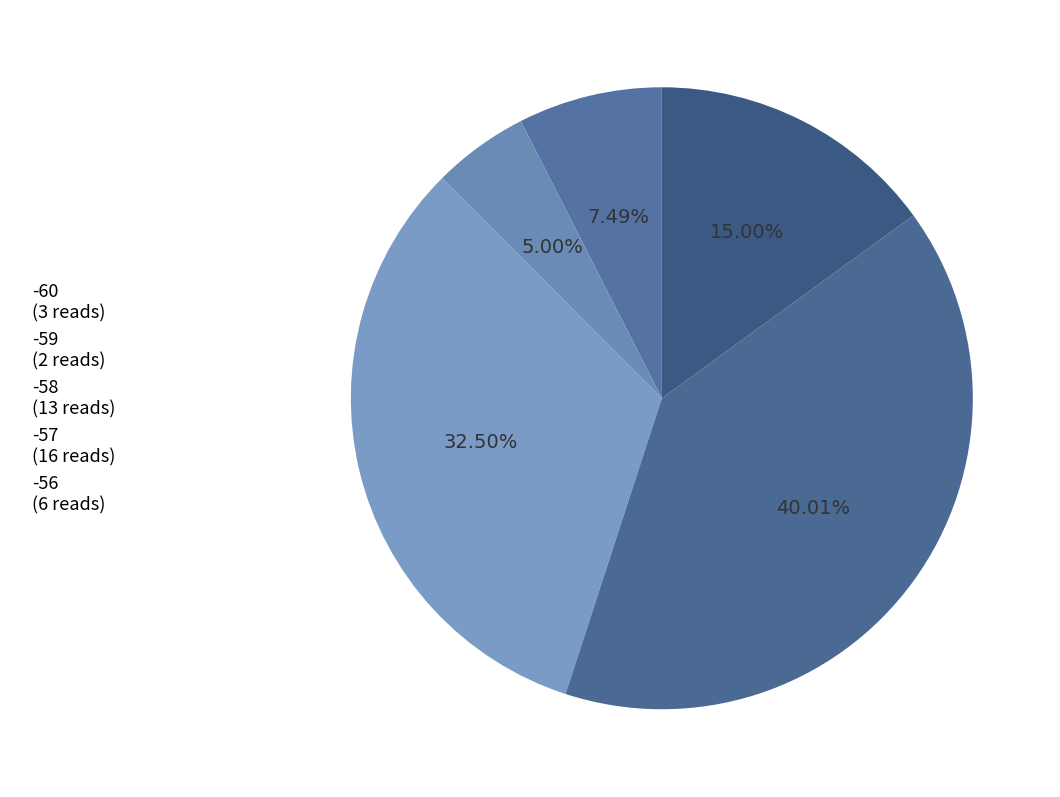

How many segments does this pie chart have?

5